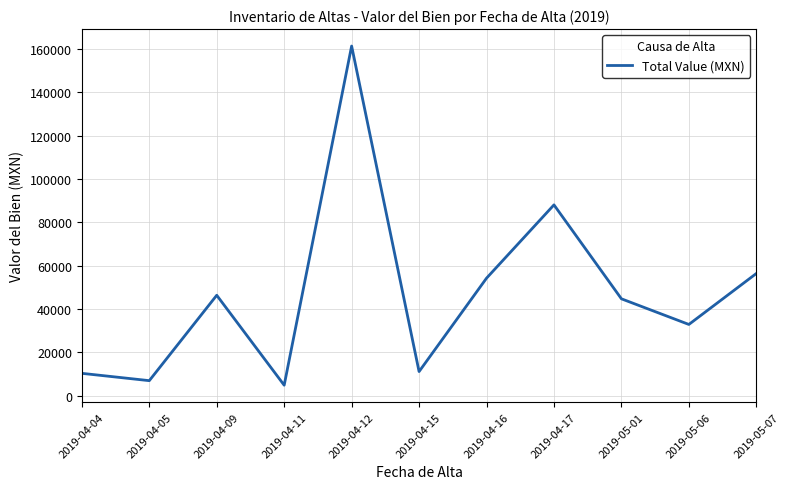

What is the ratio of the value at 2019-04-12 to the value at 2019-04-17?

1.8